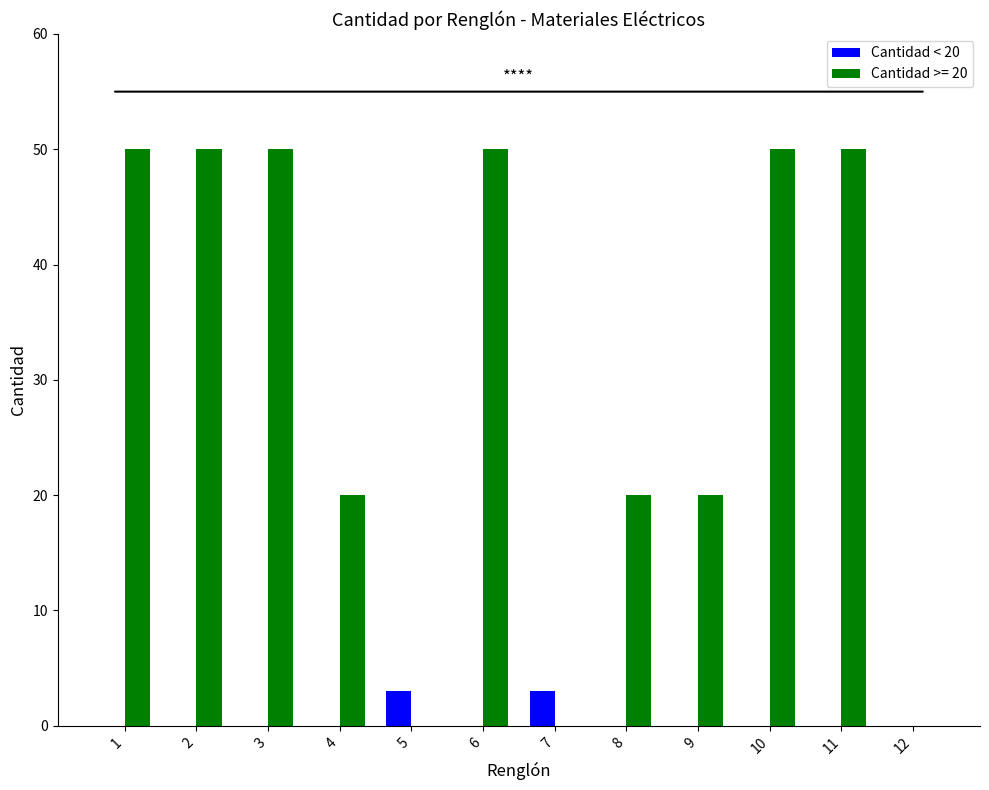

Which series changed the most between 6 and 8?

Cantidad >= 20